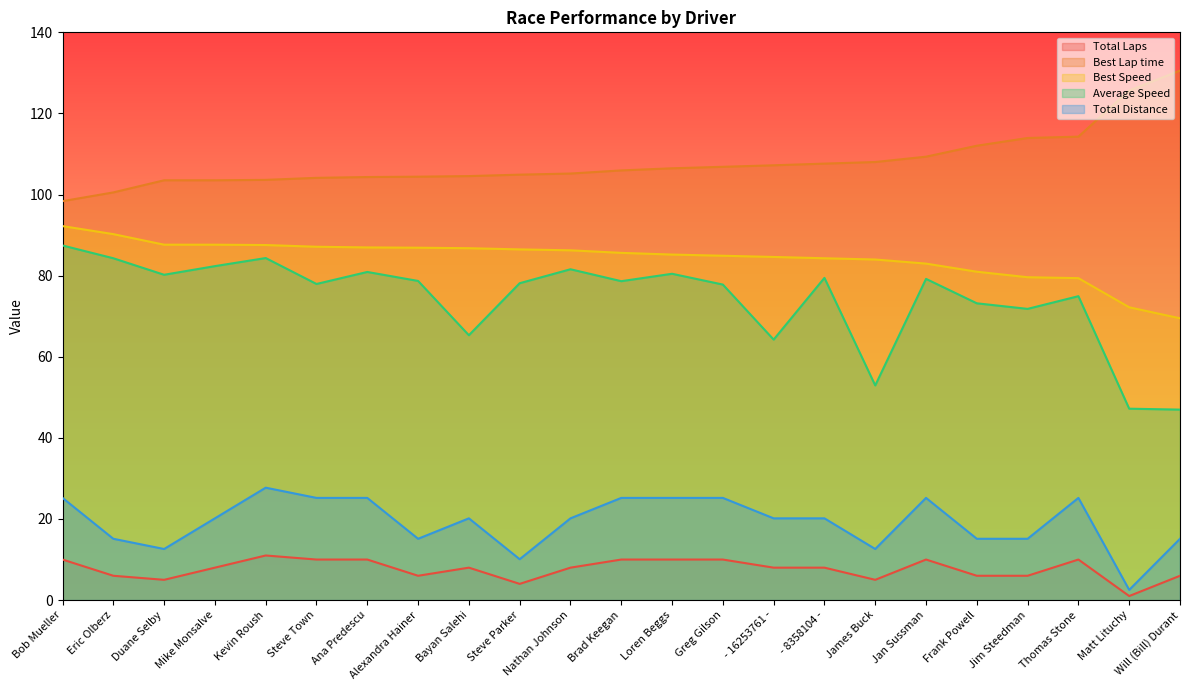

What is the greatest value displayed?

130.6